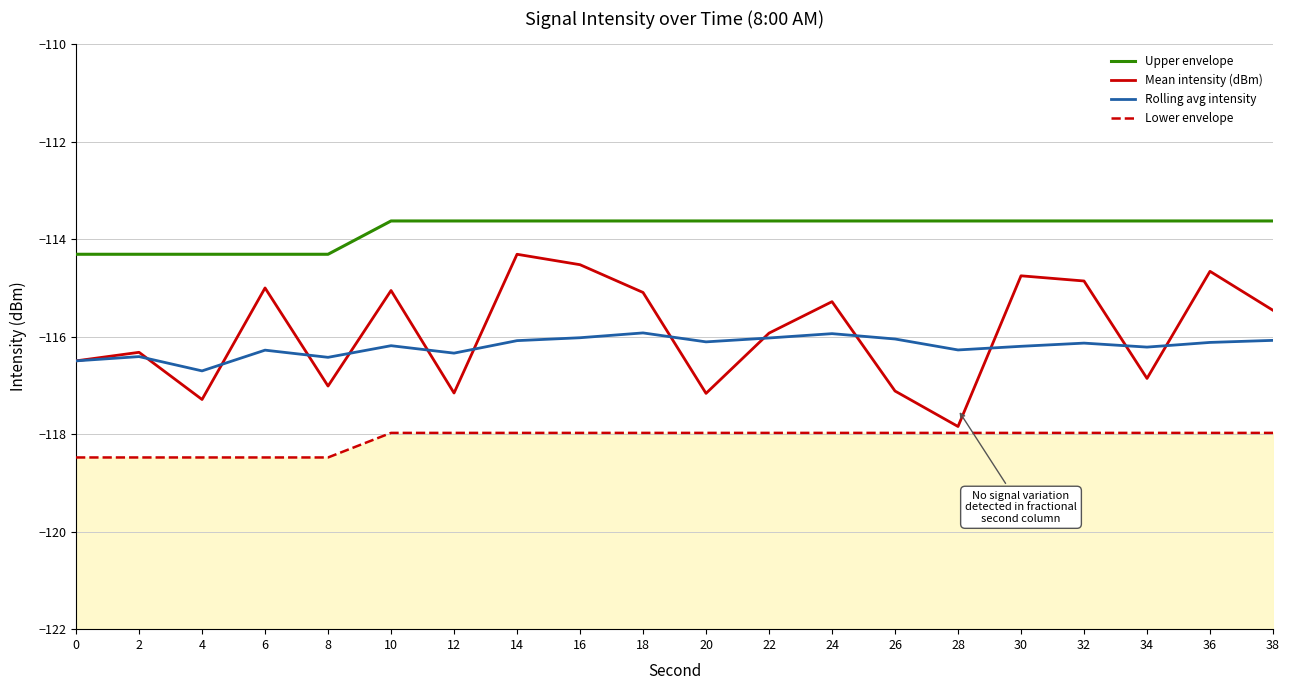

Which series has the largest total across all categories?

Upper envelope